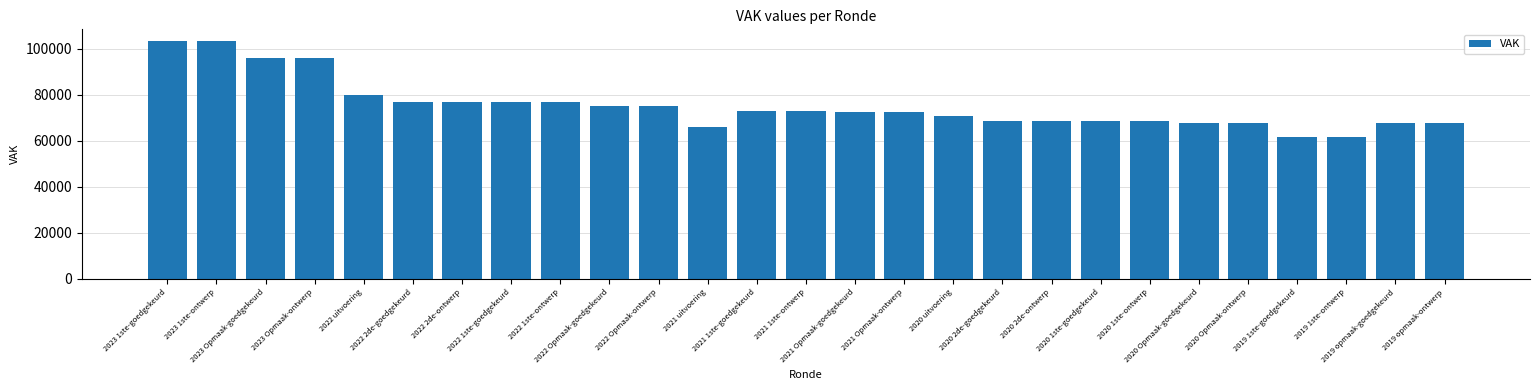

How many bars are there in total?

27